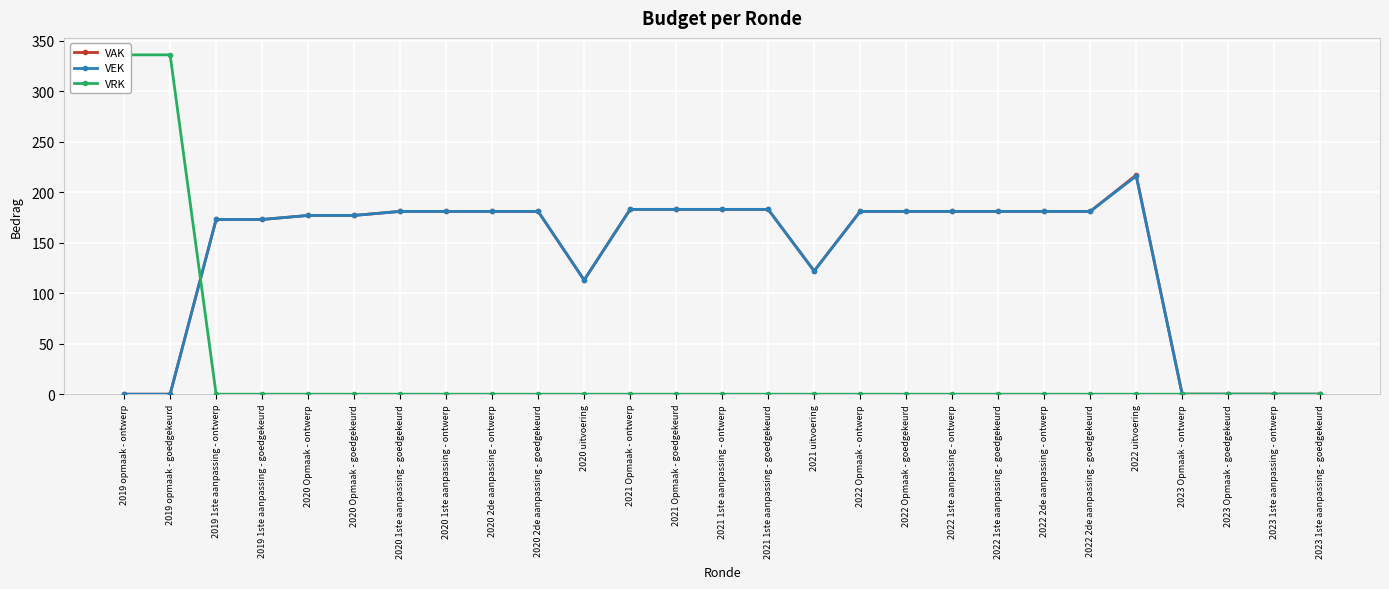

Is it true that VRK equals 102 at 2022 Opmaak - ontwerp?

False